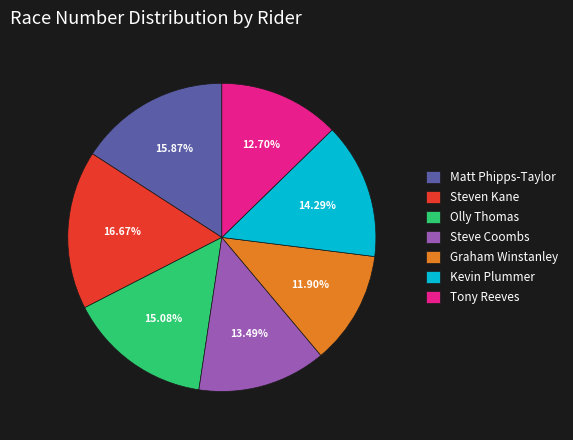

What is the smallest slice in the pie chart?

Graham Winstanley